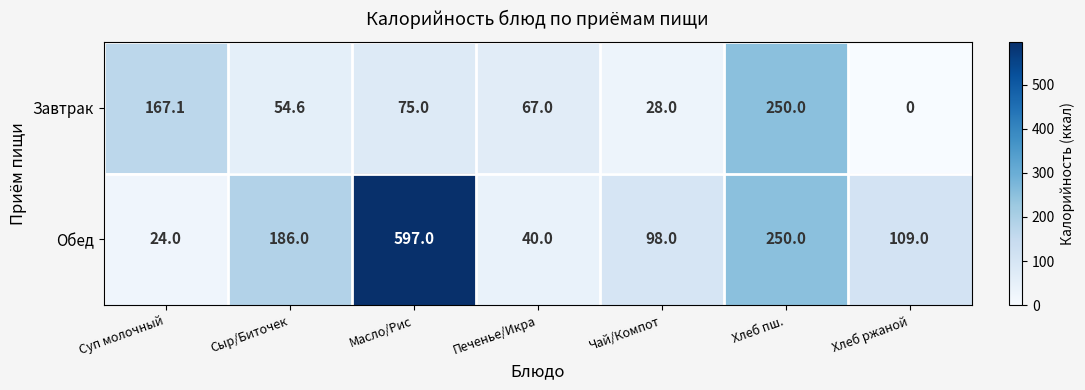

What is the sum of the Обед values at Печенье/Икра and Чай/Компот?

138.0